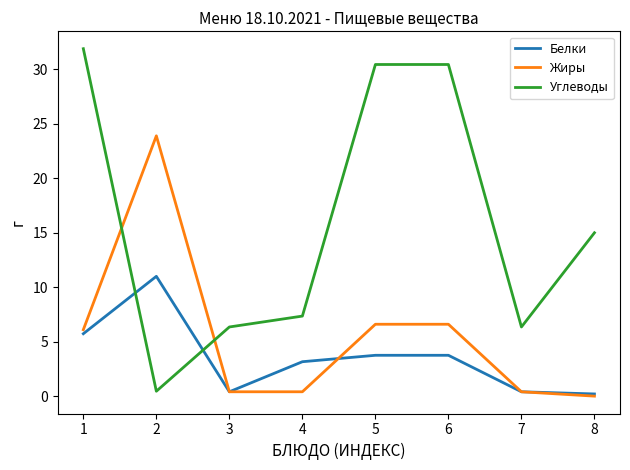

What is the difference between the Белки values at 4 and 7?

2.8